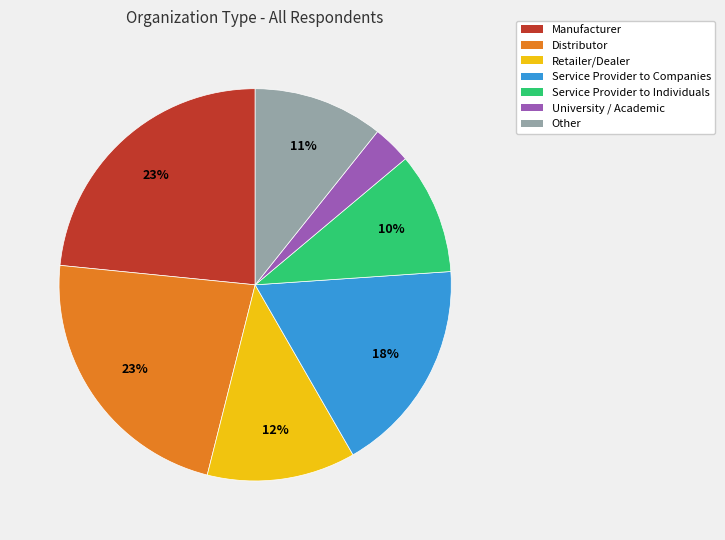

True or false: Distributor accounts for 23% of the total.

True